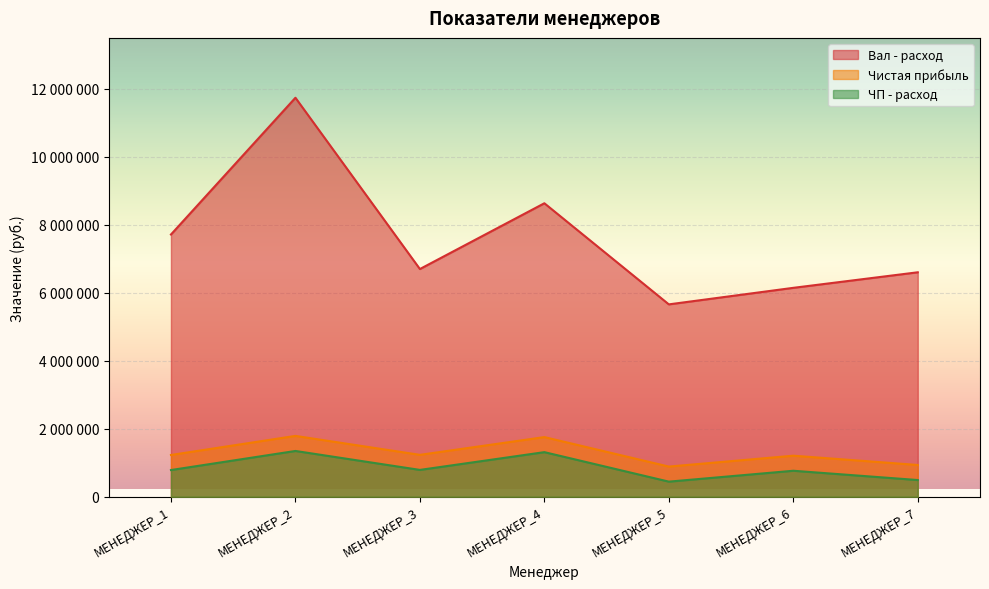

Reading left to right, transcribe all the data shown in this chart.

Вал - расход: 7711858	11732812	6696447	8630386	5657229	6143605	6600840
Чистая прибыль: 1229000	1790000	1233000	1755000	888000	1208000	935000
ЧП - расход: 786100	1347100	790100	1312100	445100	765100	492100